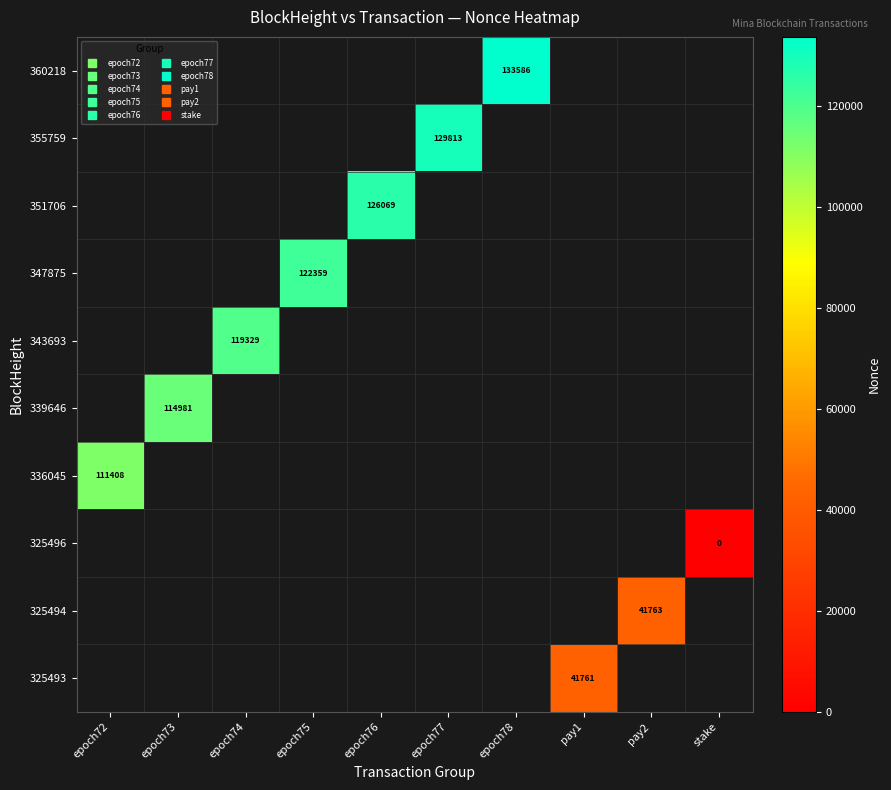

Which label corresponds to the smallest value in the chart?

stake